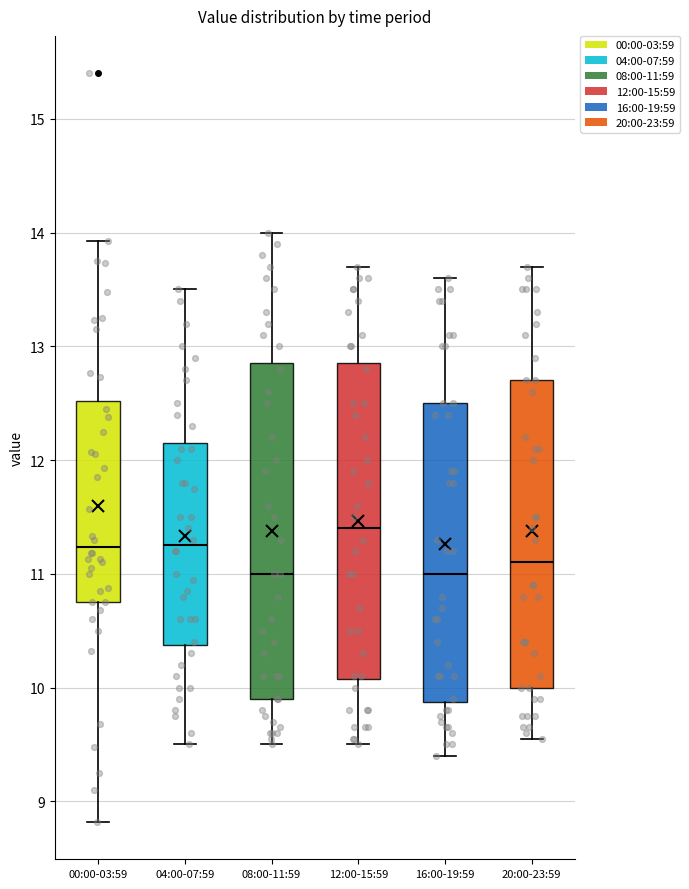

Reading left to right, read every box against the y-axis: the position of its median line, the range the box covers, and the ends of its whiskers. The values are not printed on the chart, so give them approximately, as read against the axis.

00:00-03:59: median 11.2, box 10.8 to 12.5, whiskers 8.8 to 13.9
04:00-07:59: median 11.3, box 10.4 to 12.2, whiskers 9.5 to 13.5
08:00-11:59: median 11.0, box 9.9 to 12.9, whiskers 9.5 to 14.0
12:00-15:59: median 11.4, box 10.1 to 12.9, whiskers 9.5 to 13.7
16:00-19:59: median 11.0, box 9.9 to 12.5, whiskers 9.4 to 13.6
20:00-23:59: median 11.1, box 10.0 to 12.7, whiskers 9.6 to 13.7